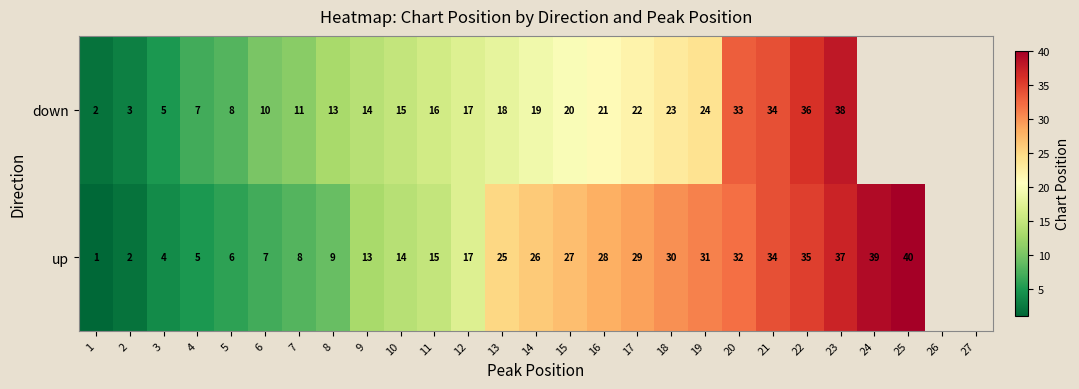

At 6, list the series in order from largest to smallest.

down, up